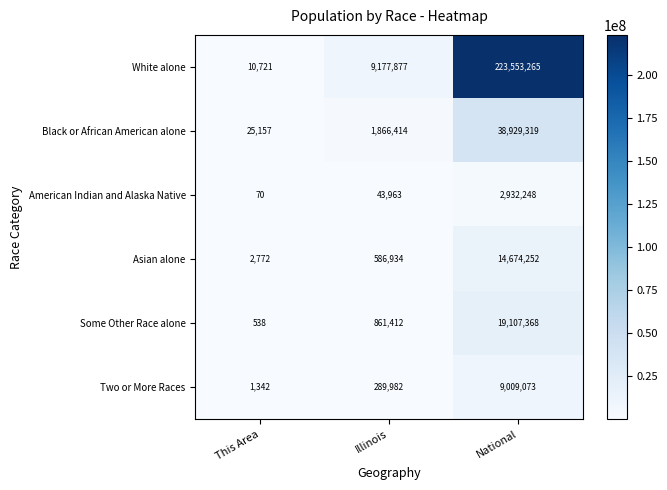

Which series has the widest spread of values?

White alone